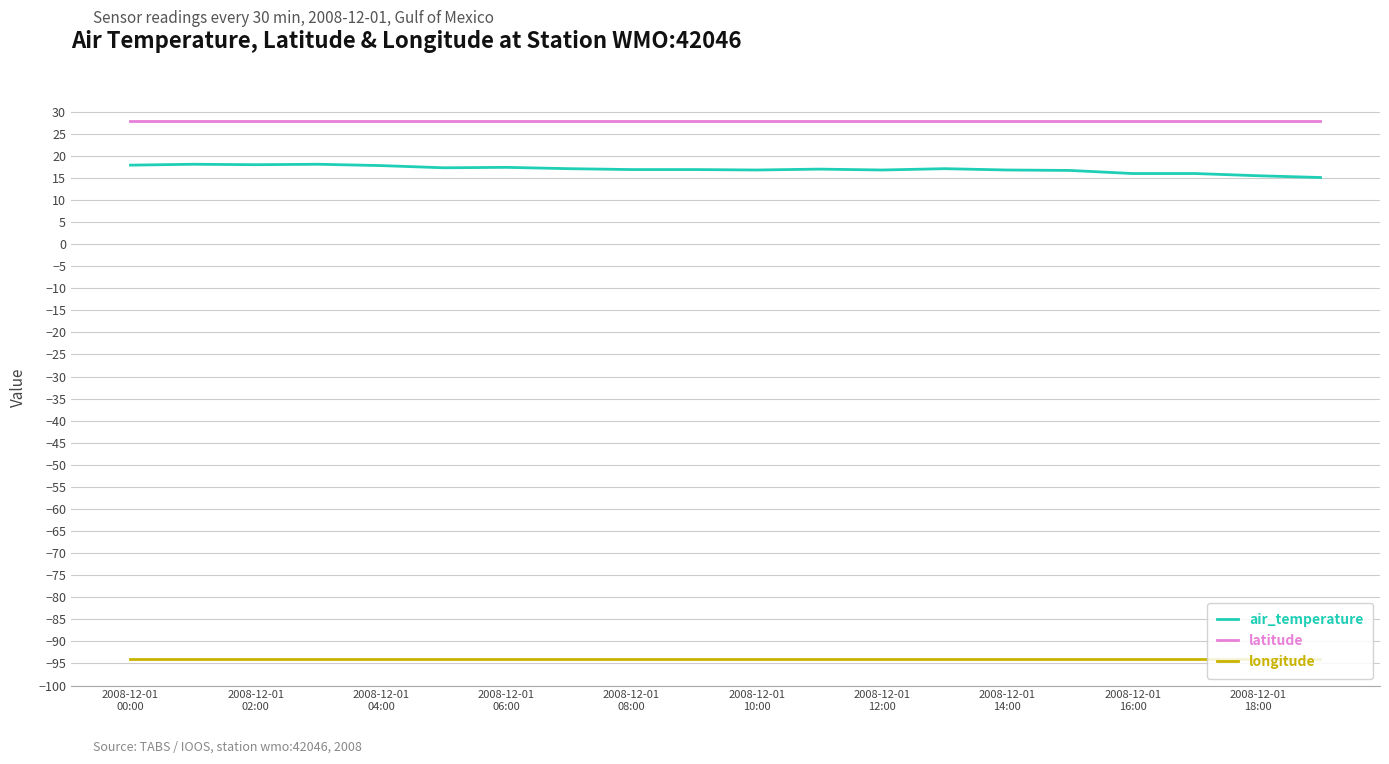

Rank the series by their maximum value, from highest to lowest.

latitude, air_temperature, longitude